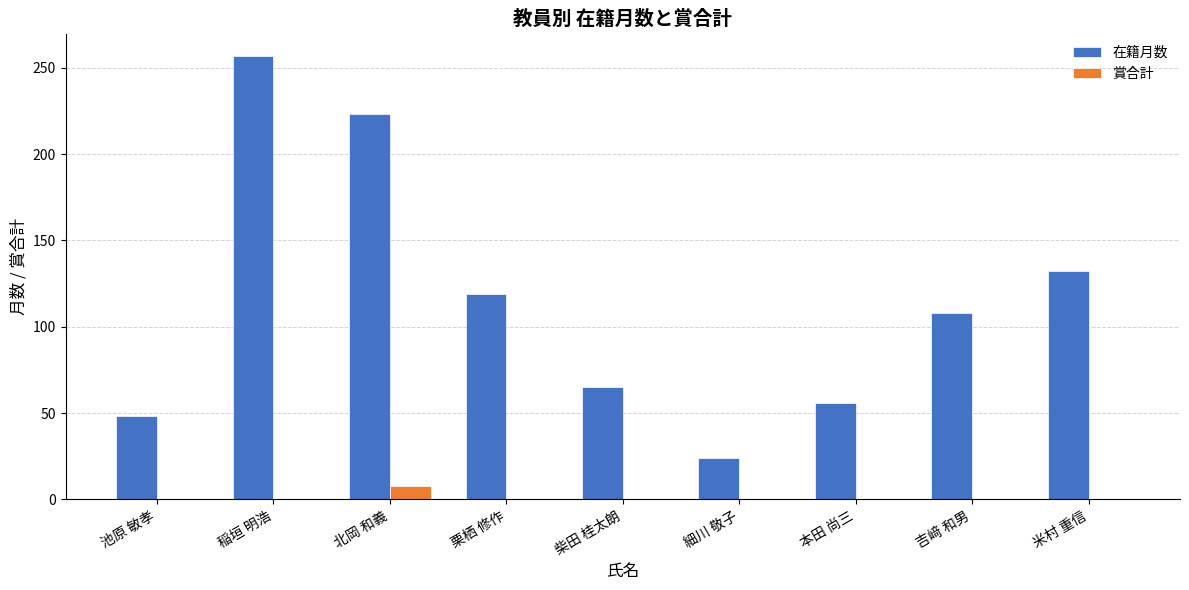

Reading left to right, list all the values displayed in this chart.

在籍月数: 池原 敏孝=48	稲垣 明浩=257	北岡 和義=223	栗栖 修作=119	柴田 桂太朗=65	細川 敬子=24	本田 尚三=56	吉﨑 和男=108	米村 重信=132
賞合計: 池原 敏孝=0	稲垣 明浩=0	北岡 和義=8	栗栖 修作=0	柴田 桂太朗=0	細川 敬子=0	本田 尚三=0	吉﨑 和男=0	米村 重信=0